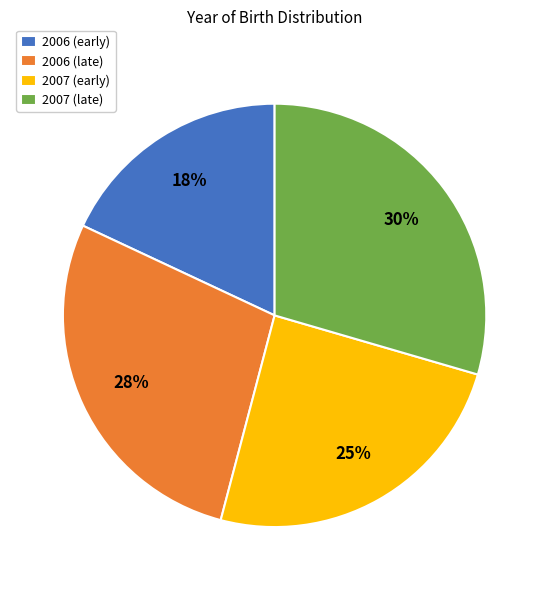

Which category has the smallest portion of the pie?

2006 (early)